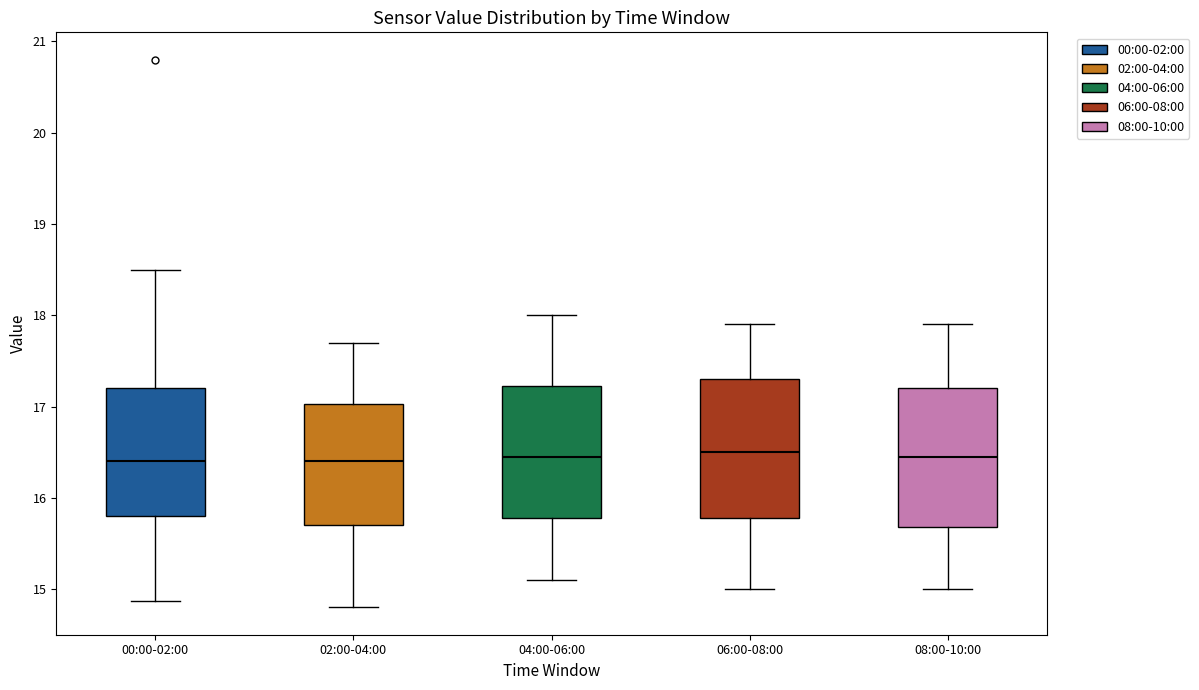

Reading left to right, transcribe this box plot: for each box, give where its median line is, the range the box spans, and where its two whiskers end, as read against the y-axis. The values are not printed on the chart, so give them approximately, as read against the axis.

00:00-02:00: median 16.4, box 15.8 to 17.2, whiskers 14.9 to 18.5
02:00-04:00: median 16.4, box 15.7 to 17.0, whiskers 14.8 to 17.7
04:00-06:00: median 16.5, box 15.8 to 17.2, whiskers 15.1 to 18.0
06:00-08:00: median 16.5, box 15.8 to 17.3, whiskers 15.0 to 17.9
08:00-10:00: median 16.5, box 15.7 to 17.2, whiskers 15.0 to 17.9